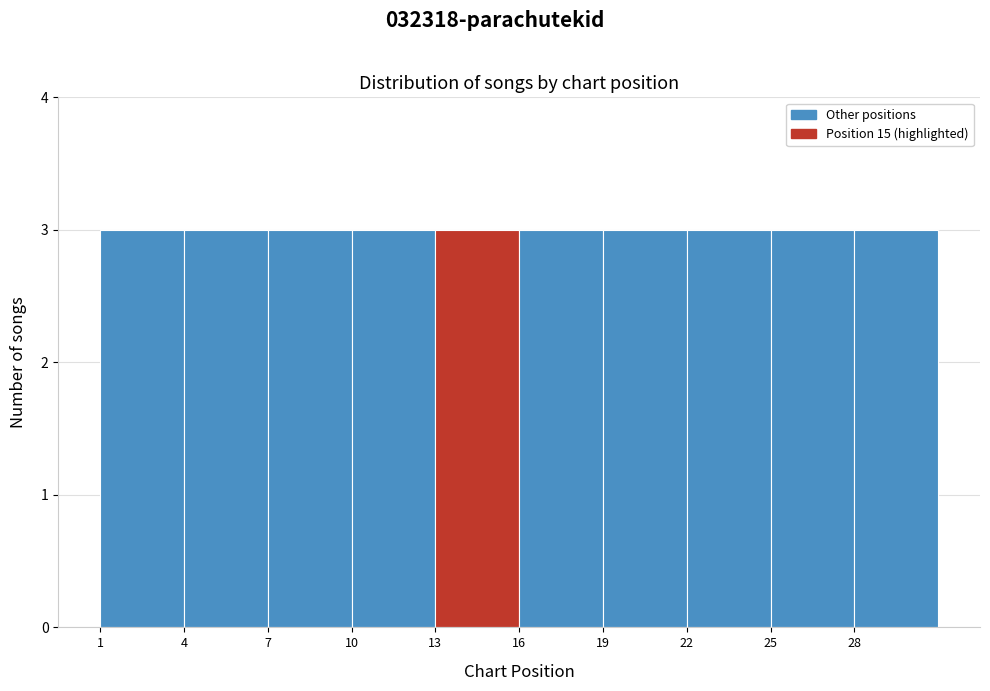

Reading left to right, list every bar in this chart as the range it spans on the x-axis followed by its height. The values are not printed on the chart, so give them approximately, as read against the axis.

1 to 4: 3
4 to 7: 3
7 to 10: 3
10 to 13: 3
13 to 16: 3
16 to 19: 3
19 to 22: 3
22 to 25: 3
25 to 28: 3
28 to 31: 3